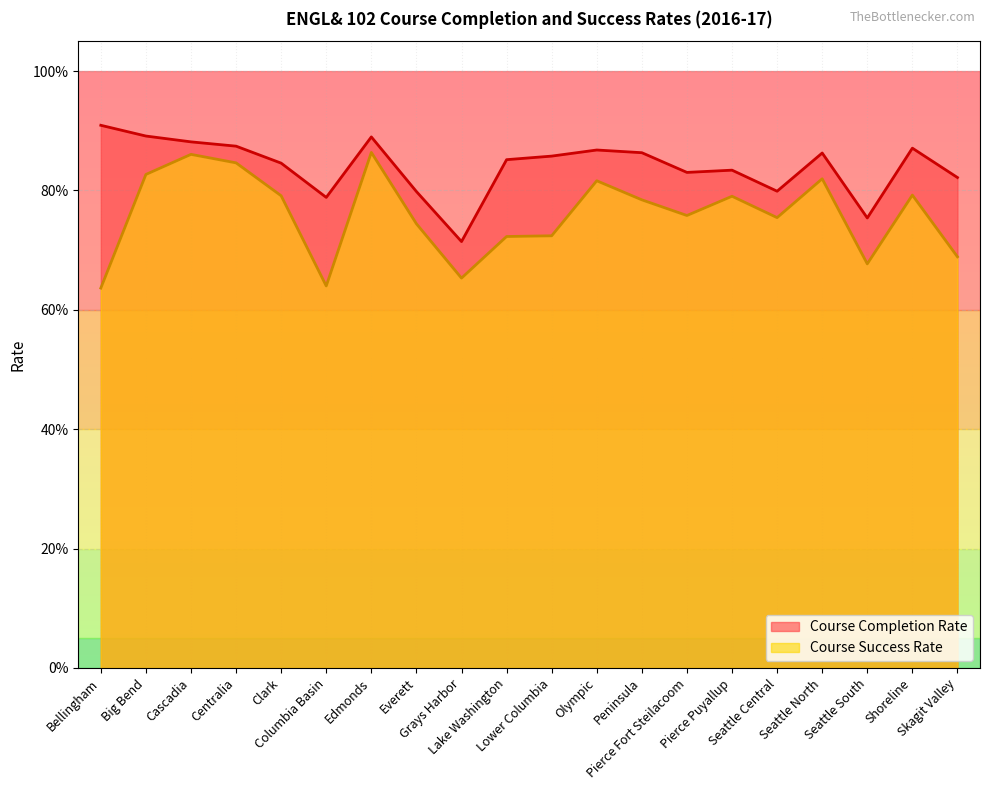

Where is the first local maximum for Course Completion Rate?

Edmonds